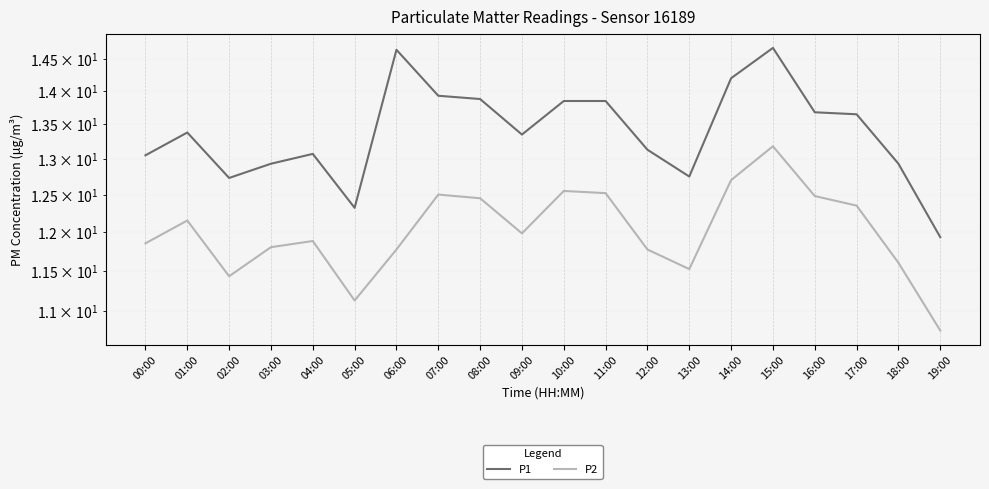

Which category has the lowest value in the P1 series?

19:00